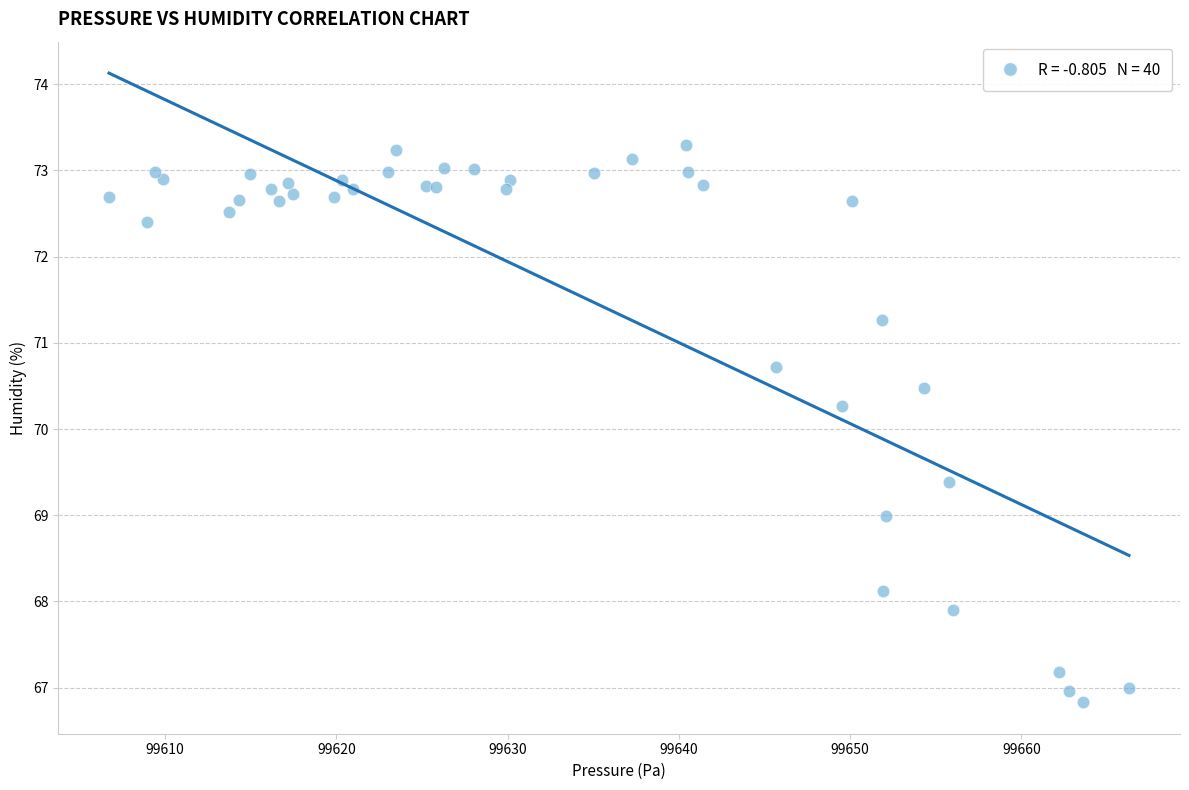

What Y value in the scatter plot is closest to 70?

70.3